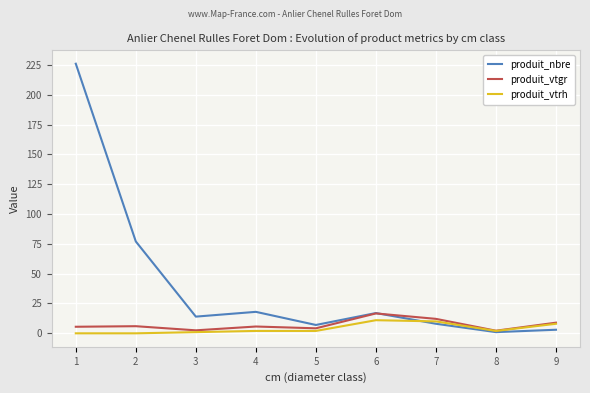

At how many categories does at least one series exceed 206?

1